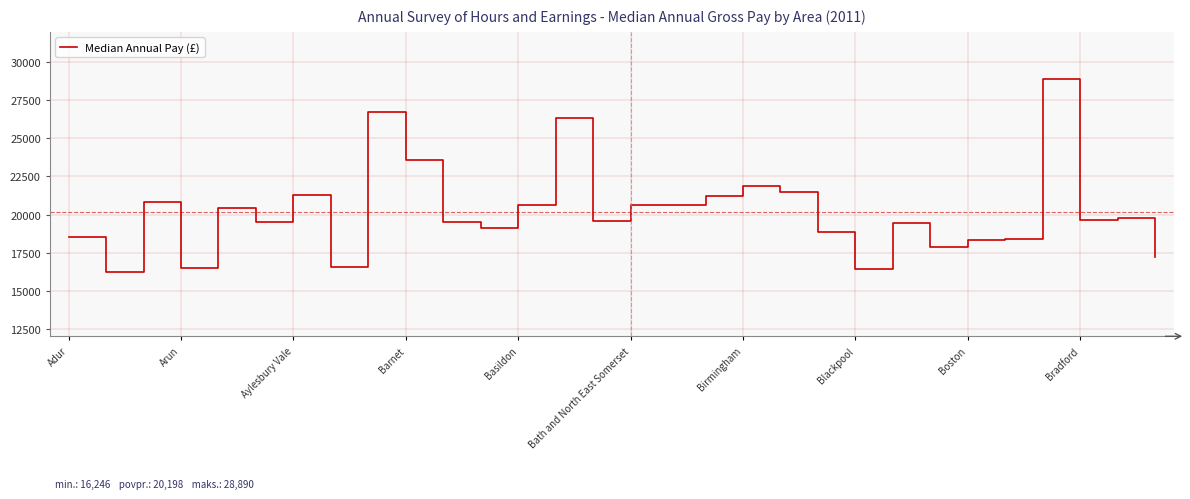

What is the greatest value displayed?

28890